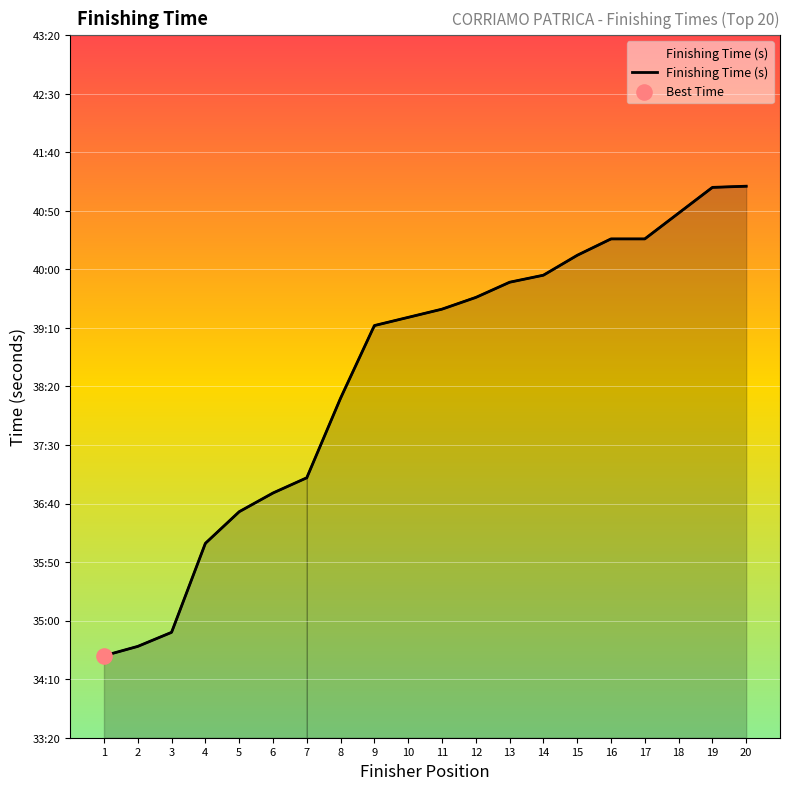

Between 8 and 18, which is larger?

18